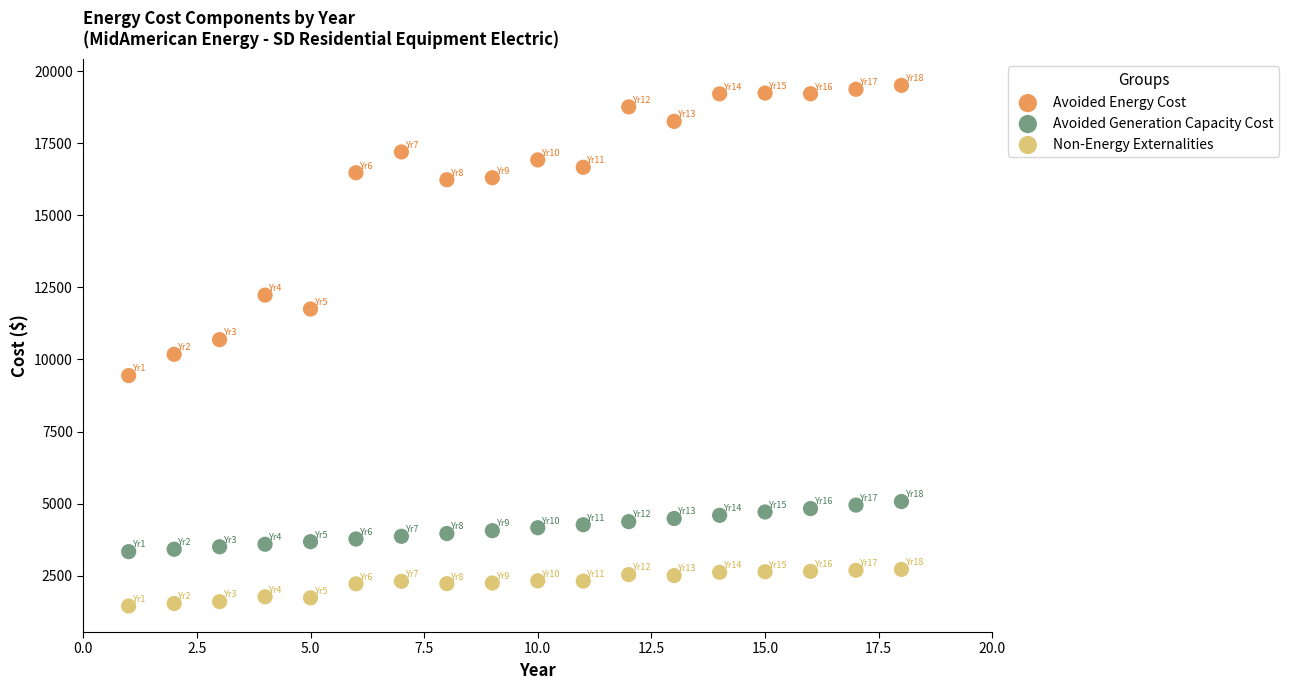

Which series contains the highest Y value?

Avoided Energy Cost